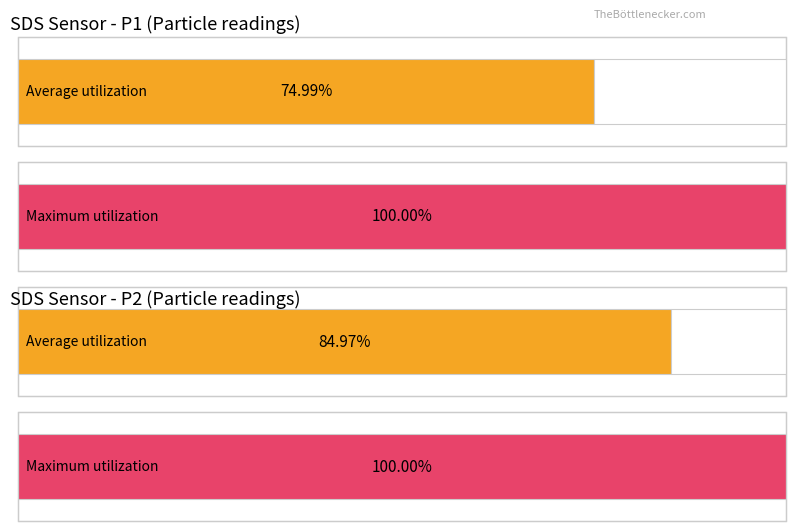

List the series in order of their peak value, lowest first.

Average utilization, Maximum utilization